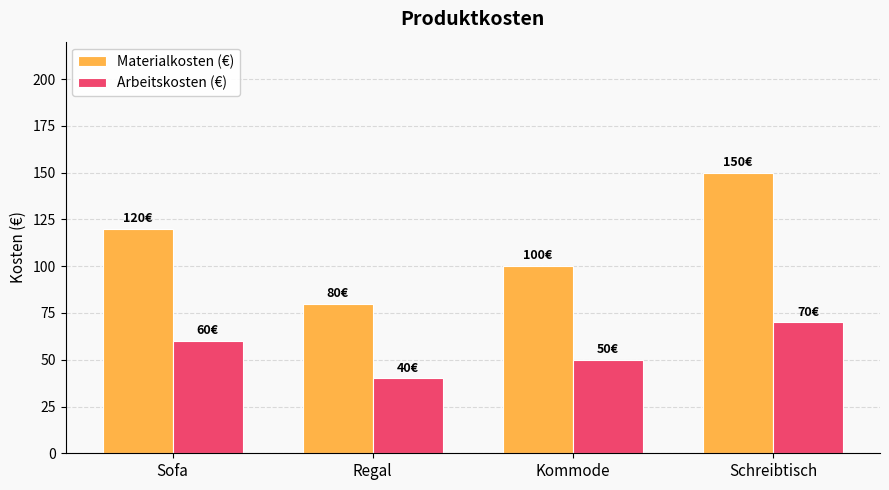

What is the smallest value displayed?

40